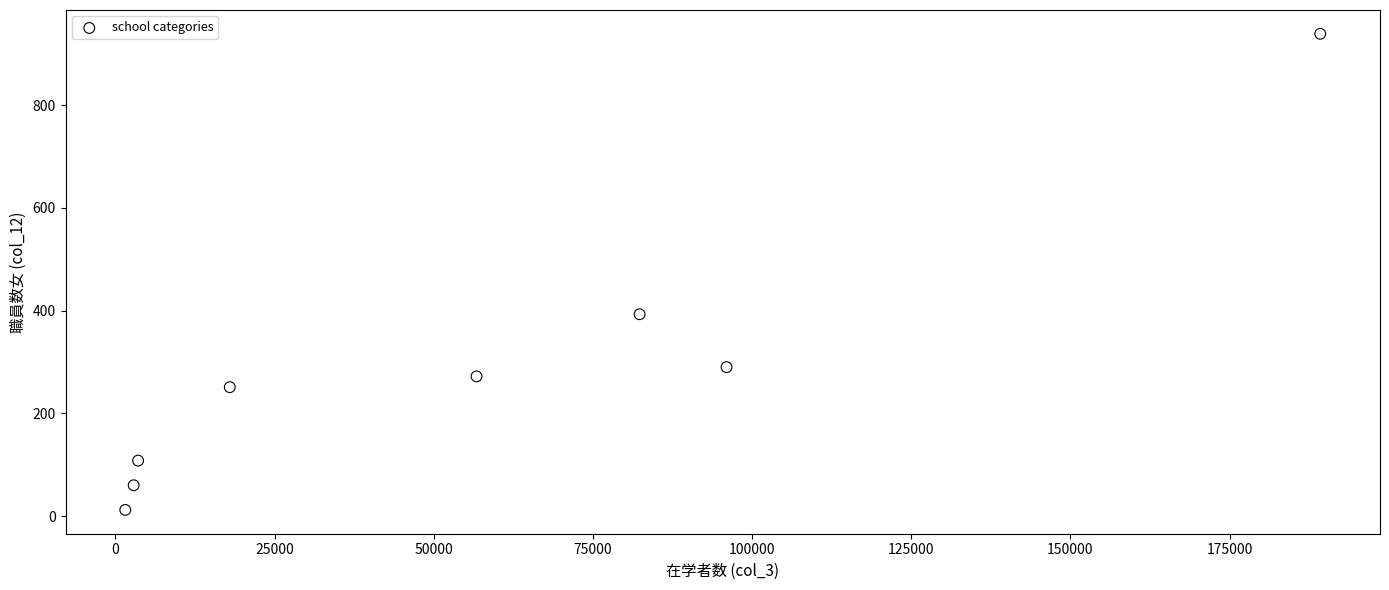

What is the range of X values (max minus min)?

187677